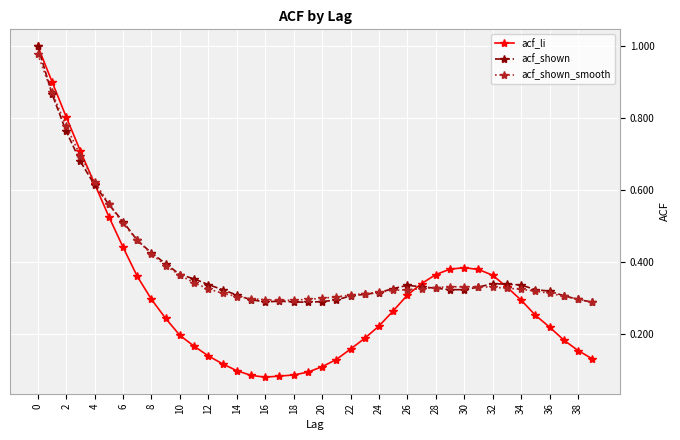

At how many categories does at least one series exceed 0?

40